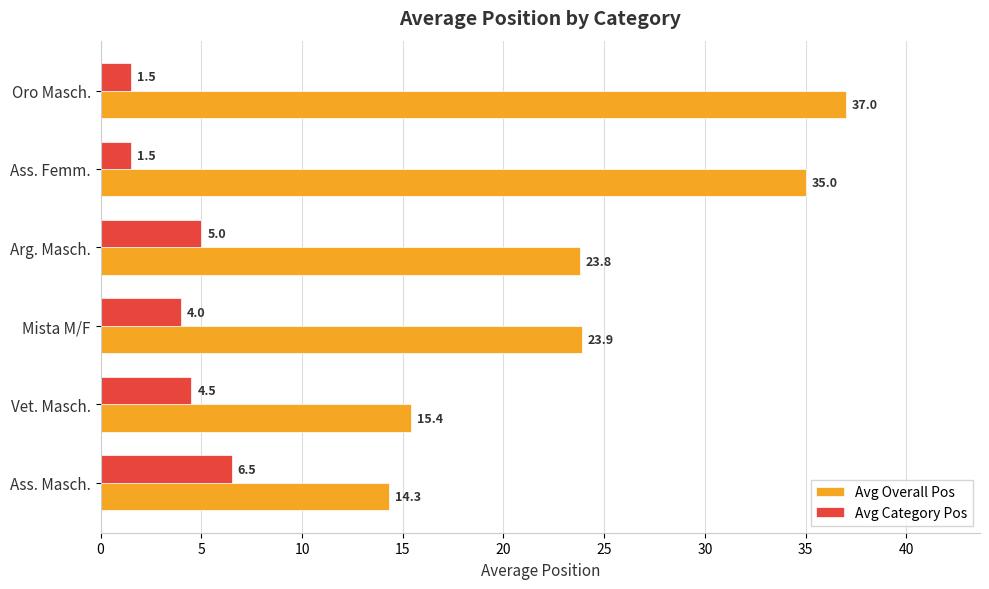

How many Avg Category Pos values are between 1 and 5?

5